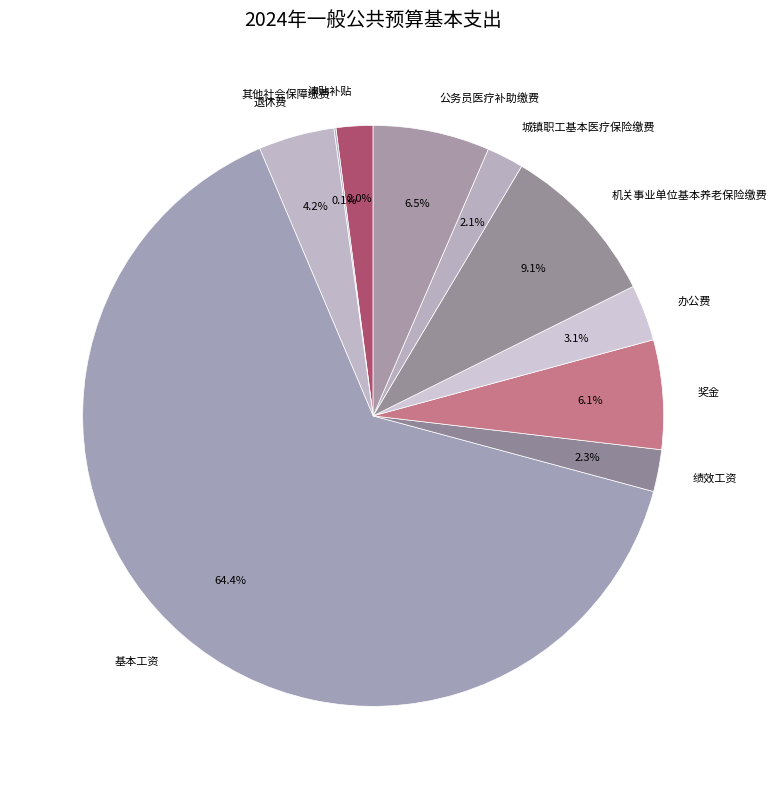

What is the largest slice in the pie chart?

基本工资